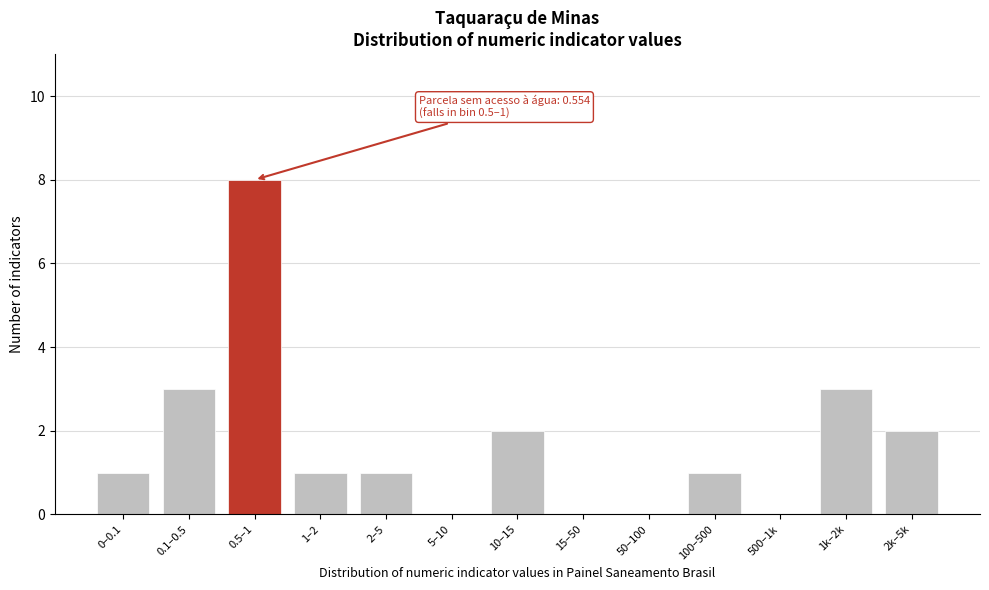

Reading right to left, transcribe all the data shown in this chart.

2k–5k=2	1k–2k=3	500–1k=0	100–500=1	50–100=0	15–50=0	10–15=2	5–10=0	2–5=1	1–2=1	0.5–1=8	0.1–0.5=3	0–0.1=1